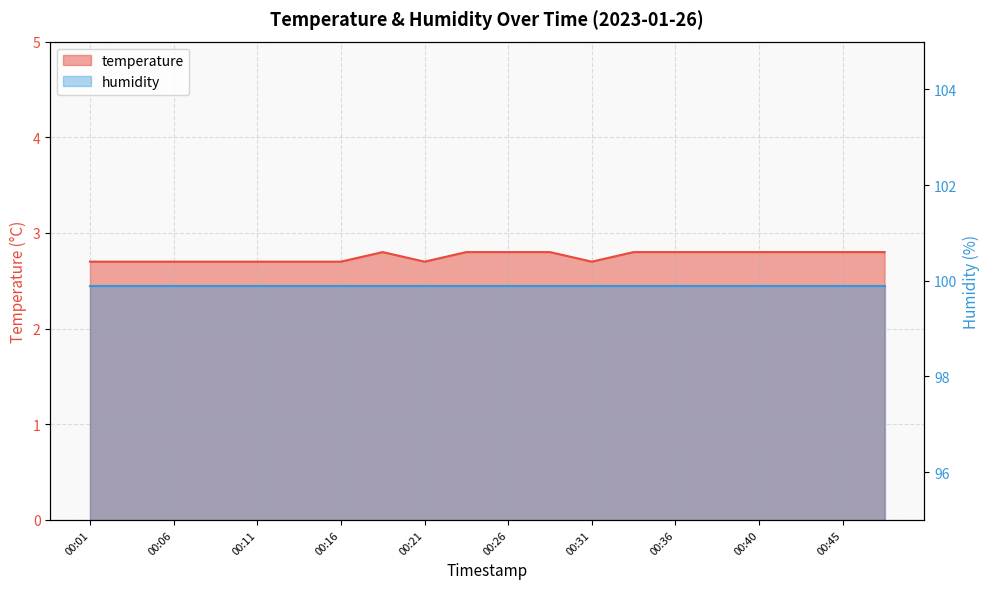

Where is the first local minimum?

00:21